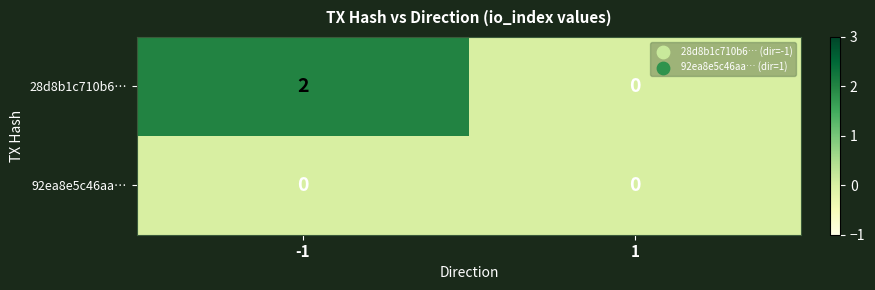

Reading left to right, transcribe all the data shown in this chart.

28d8b1c710b6…: -1=2	1=0
92ea8e5c46aa…: -1=0	1=0